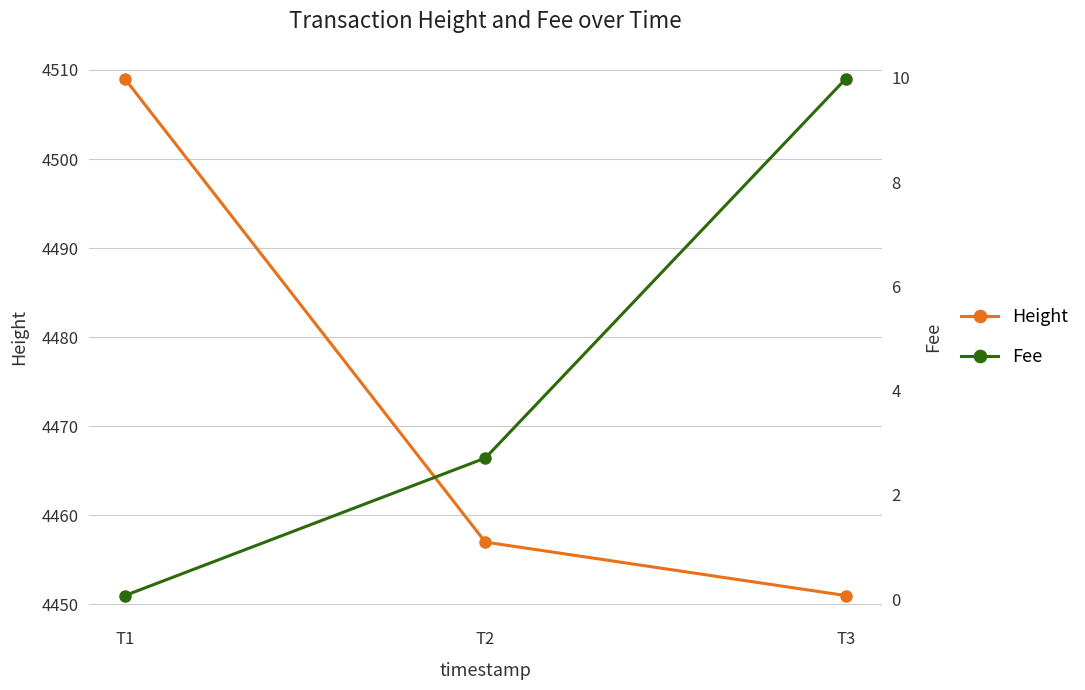

Which series has the largest range (max minus min)?

Height